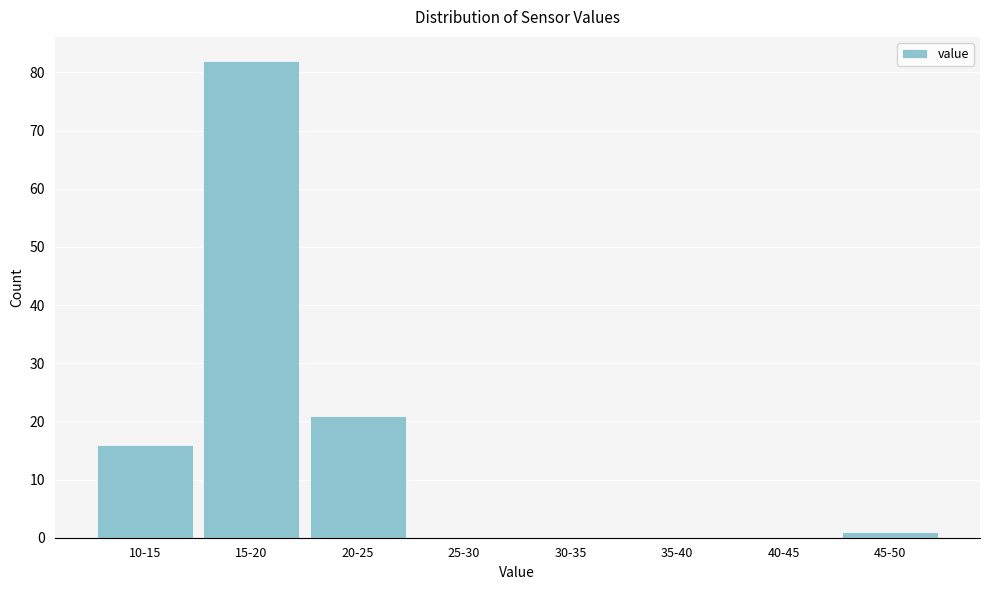

Reading left to right, transcribe all the data shown in this chart.

10-15=16	15-20=82	20-25=21	25-30=0	30-35=0	35-40=0	40-45=0	45-50=1